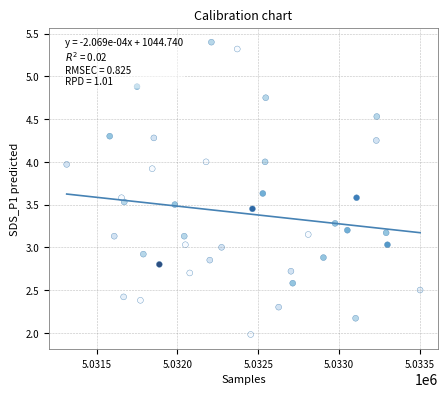

What is the range of Y values (max minus min)?

3.4